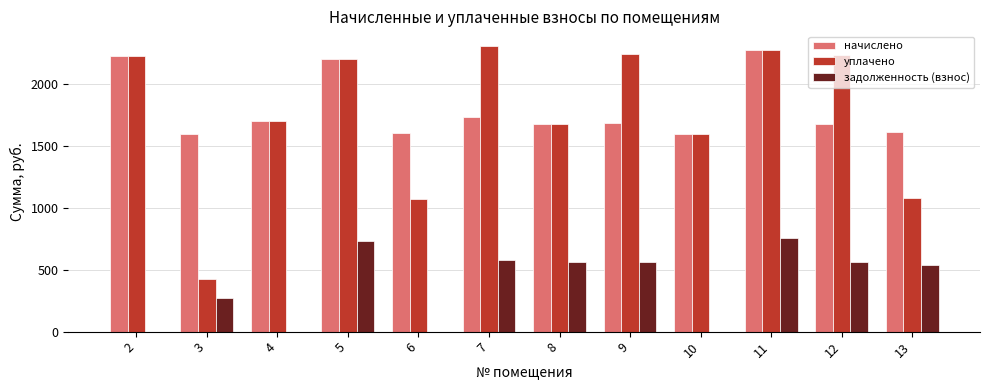

What is the sum of the задолженность (взнос) values at 3 and 8?

832.1